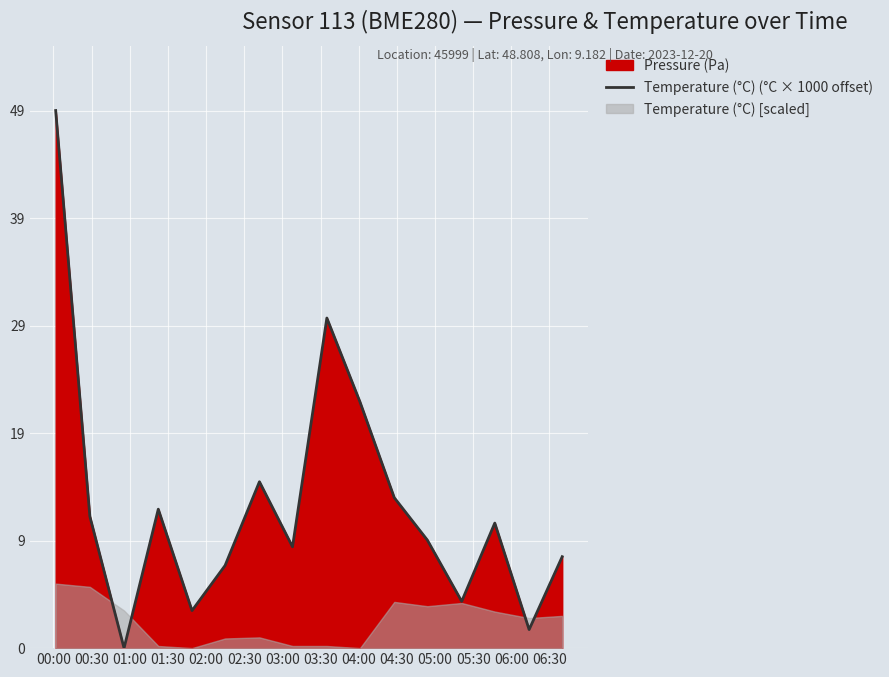

What is the greatest value displayed?

49.6